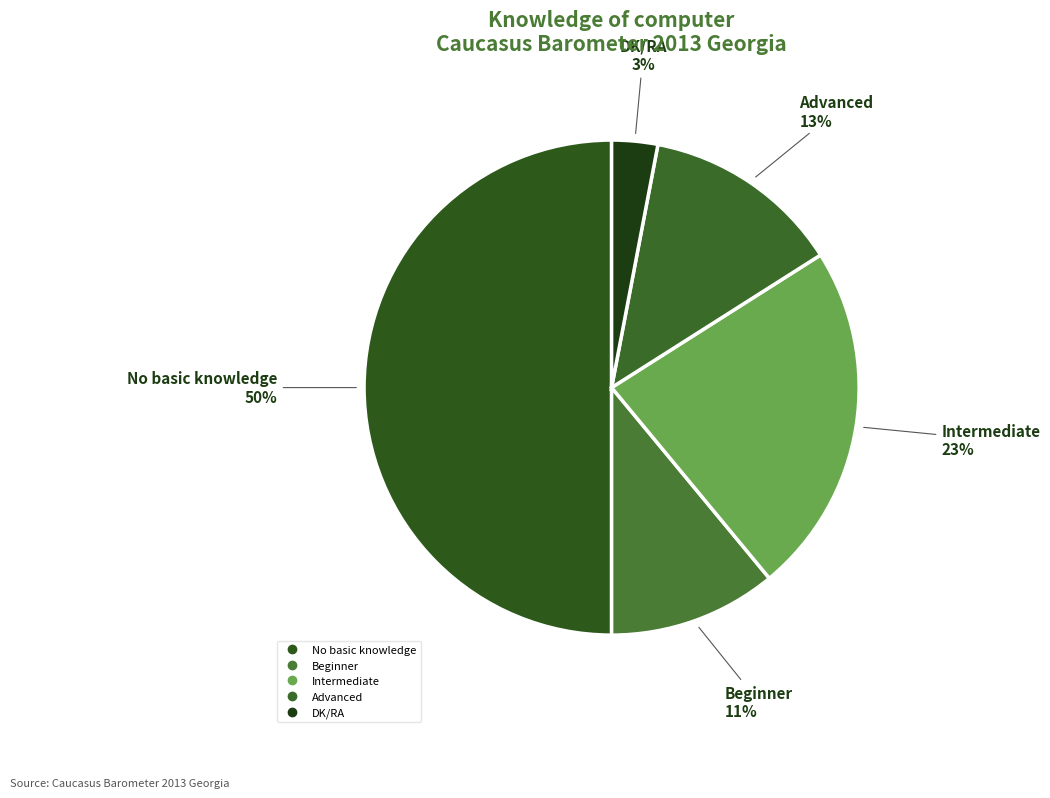

Is Beginner the majority of the pie?

No